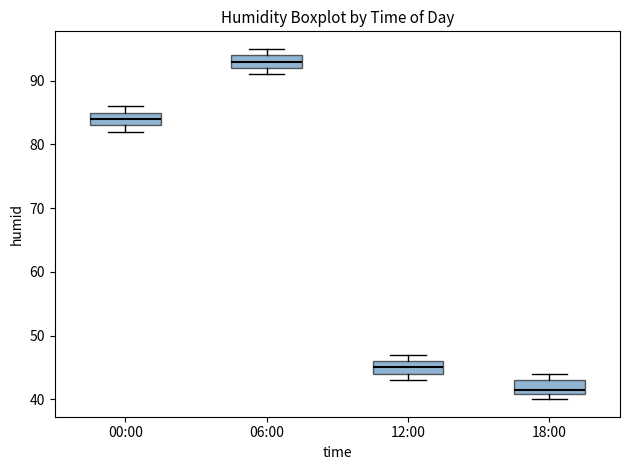

Where does the median line of the box for 12:00 sit on the y-axis? The values are not printed on the chart, so give them approximately, as read against the axis.

45